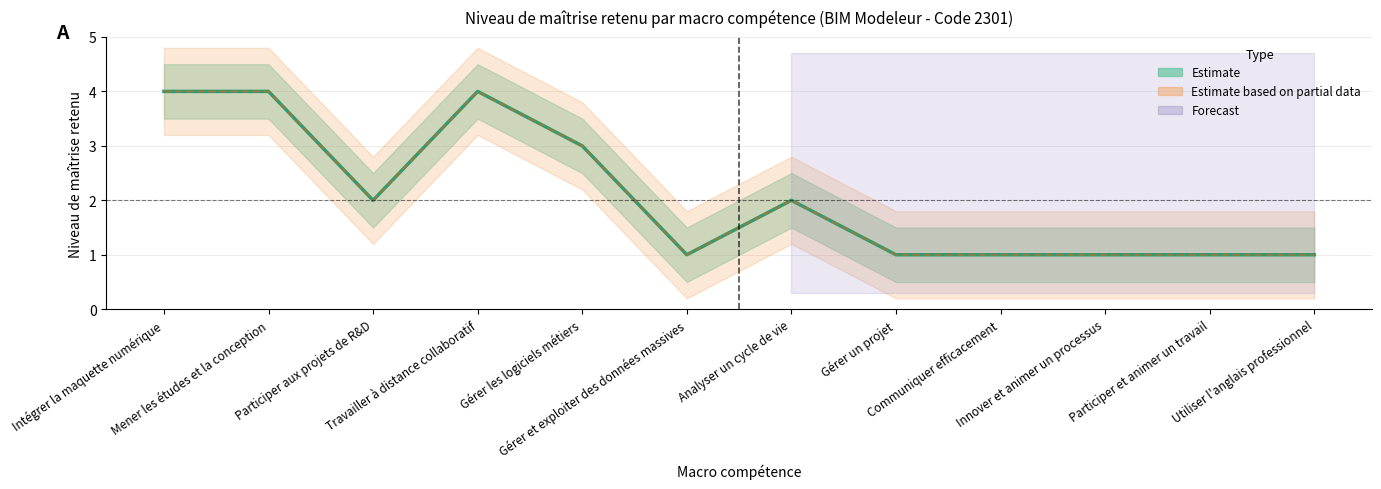

How many points are higher than both their immediate neighbors (excluding endpoints)?

2